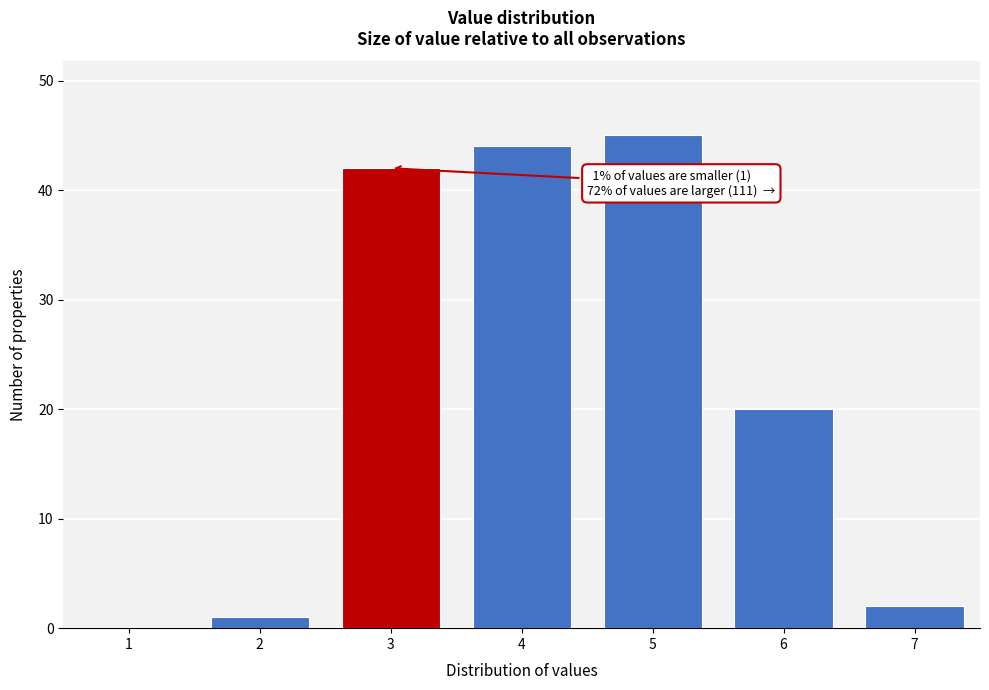

Reading right to left, what are all the values shown in this chart?

7=2	6=20	5=45	4=44	3=42	2=1	1=0